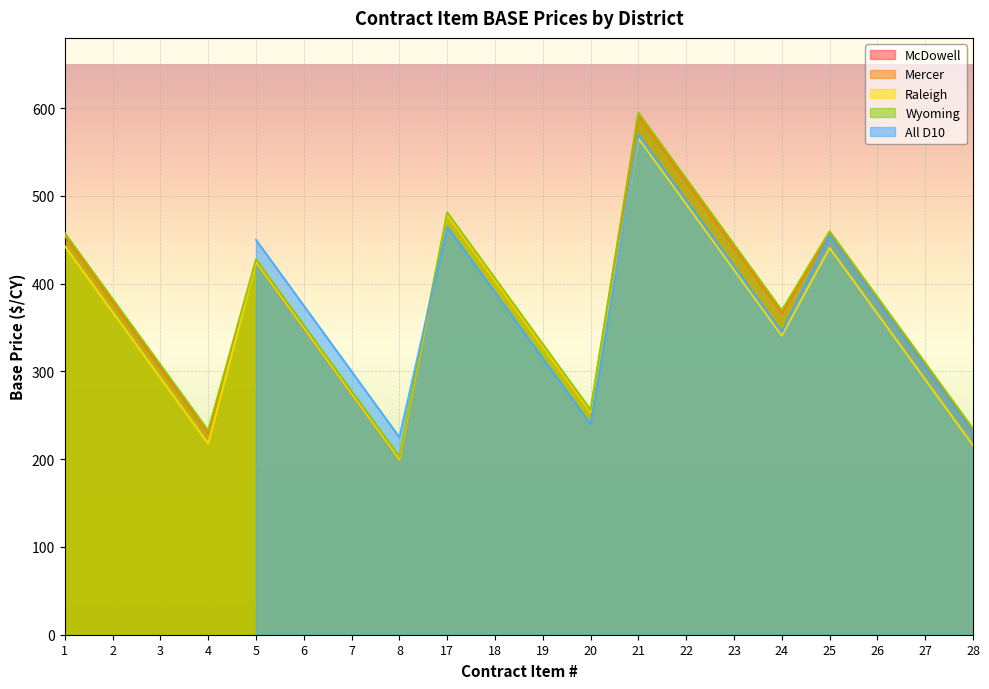

How many interior local peaks does the Mercer series have?

4